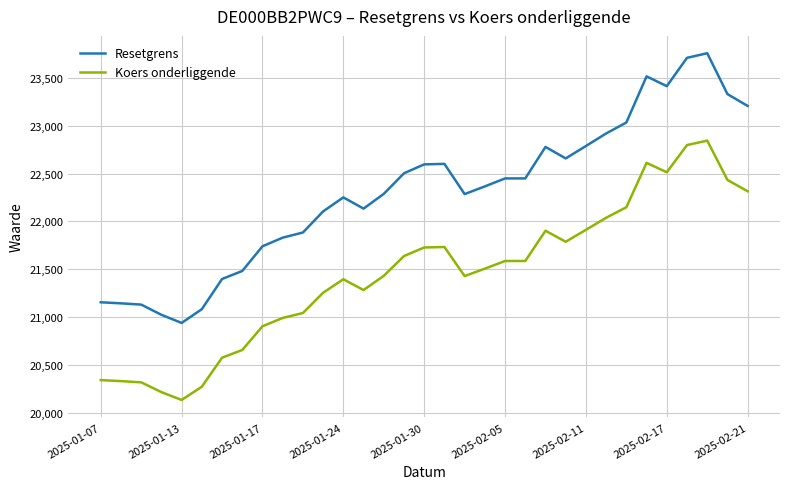

True or false: Koers onderliggende and Resetgrens intersect in this chart.

False